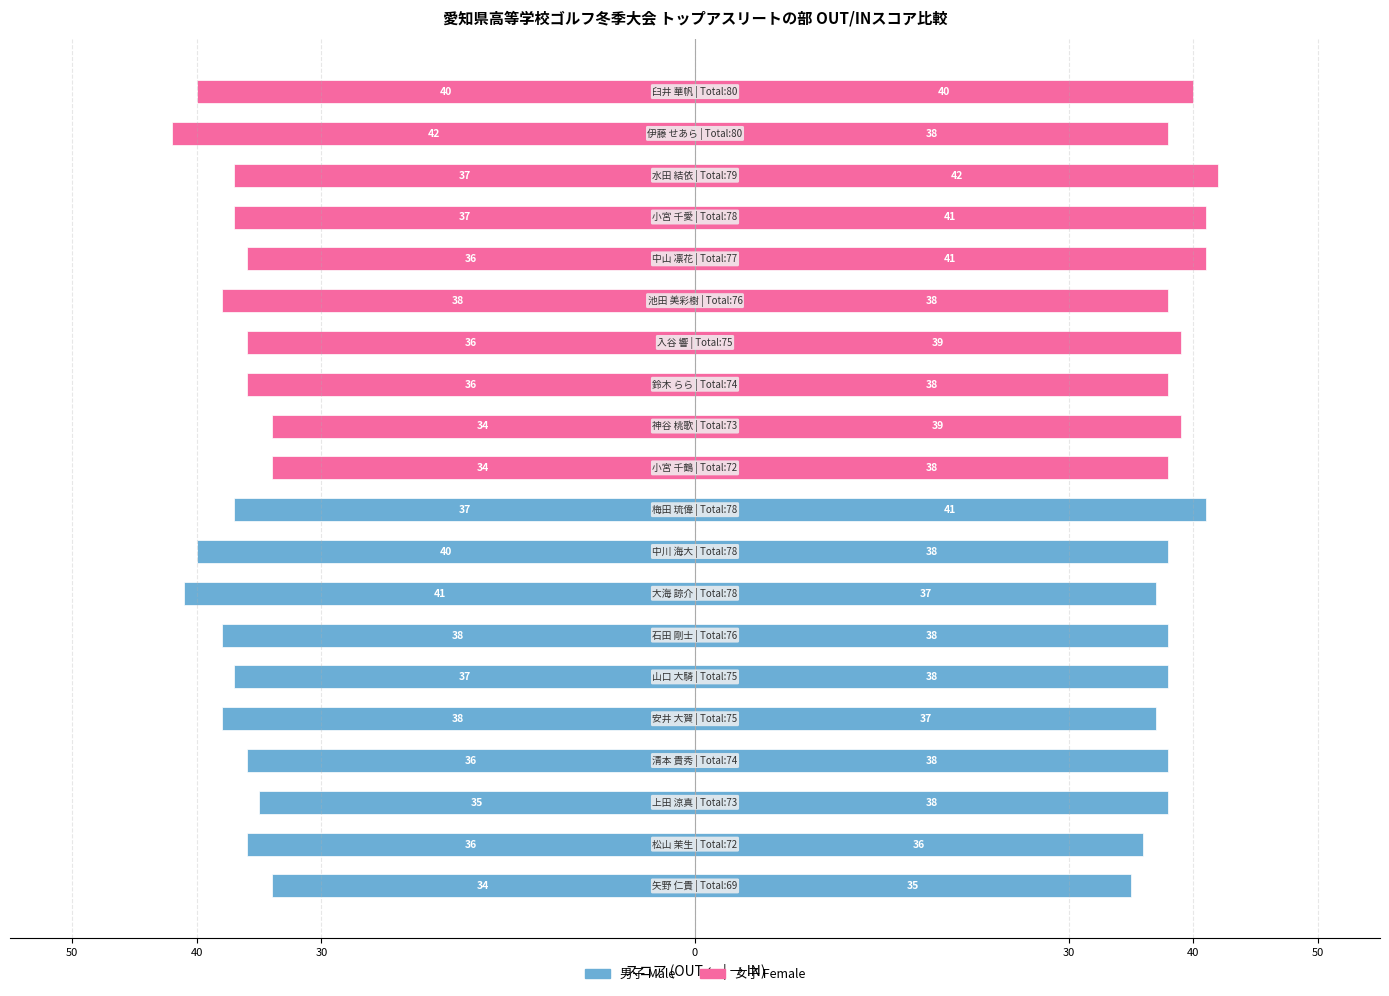

At 14, list the series in order from largest to smallest.

IN, OUT